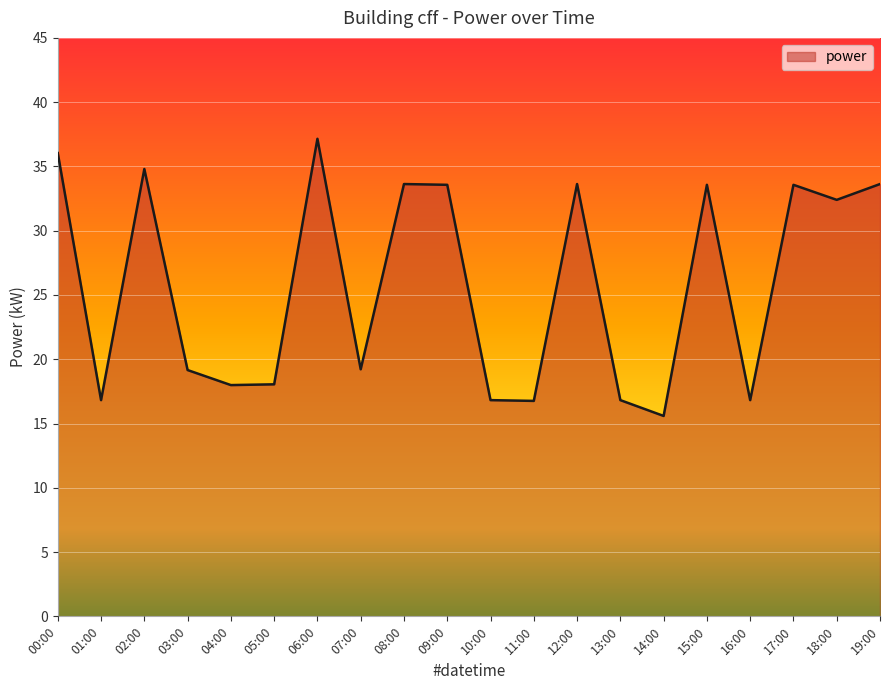

What is the minimum value shown in the chart?

15.6